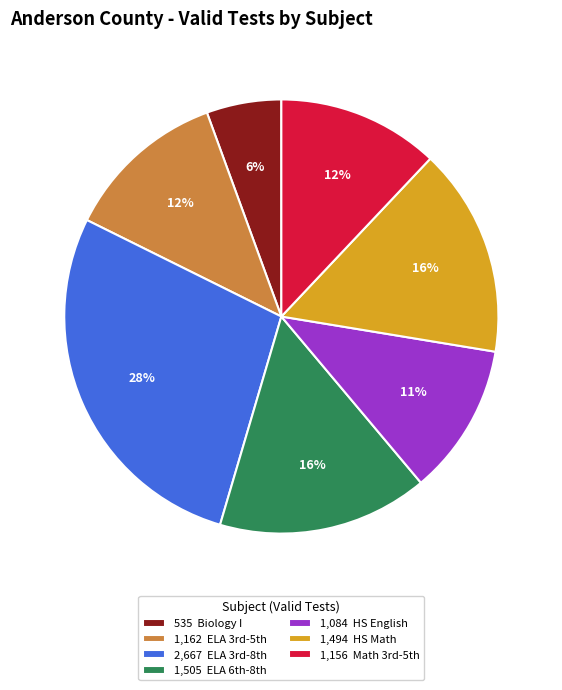

Is there any slice that represents more than half of the pie?

No